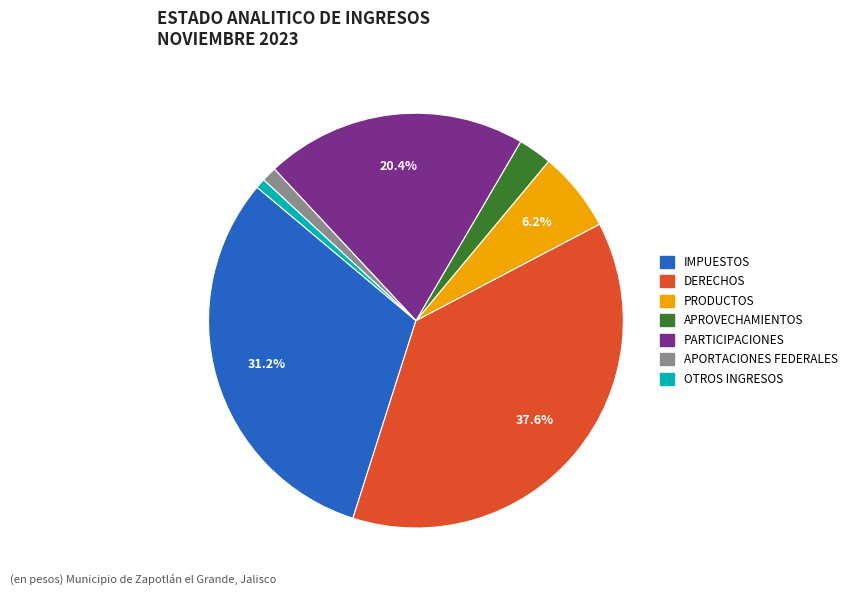

Which slice is the largest?

DERECHOS